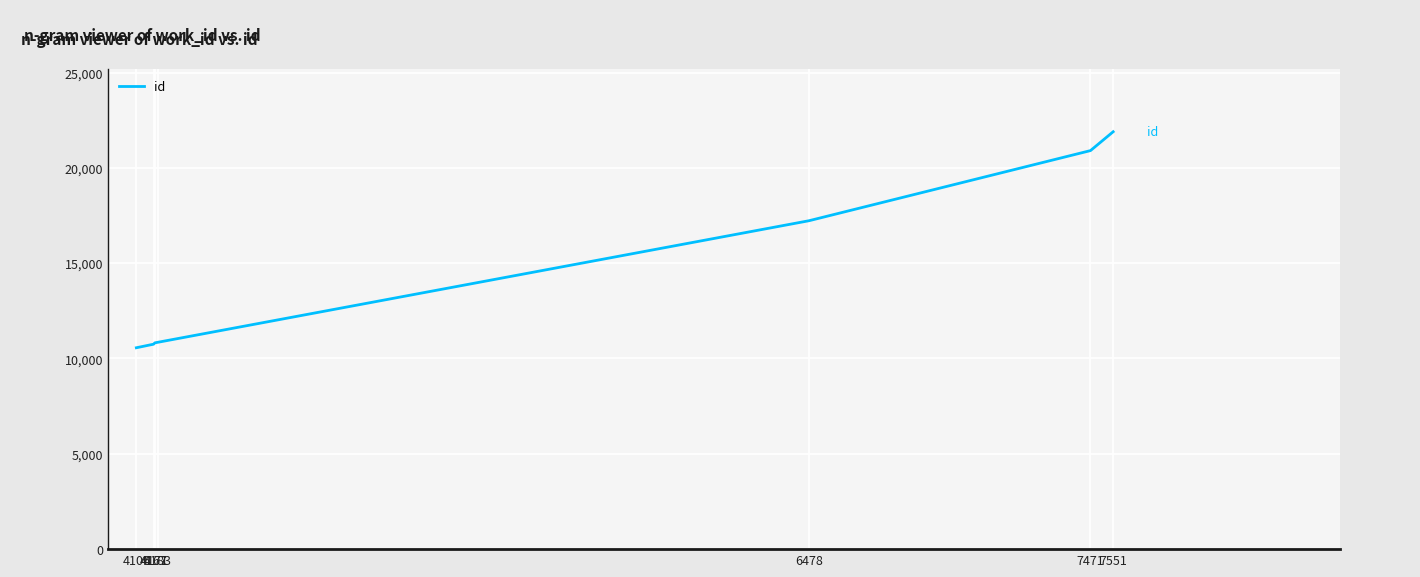

Between 6478 and 4171, which is larger?

6478